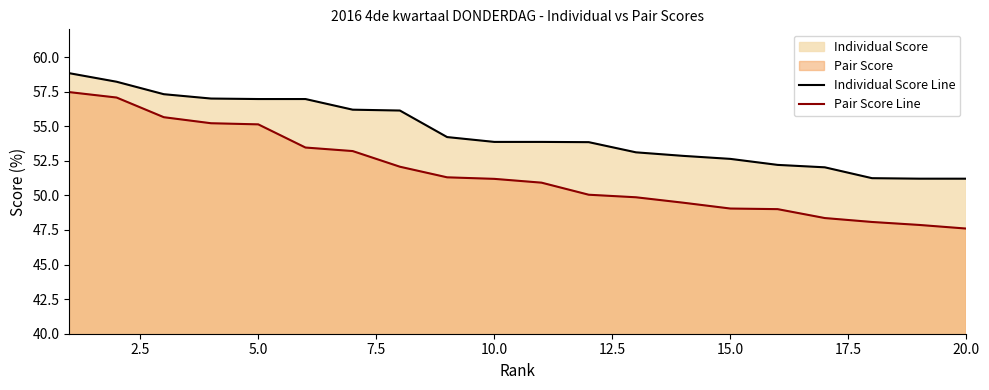

What is the smallest value displayed?

47.6